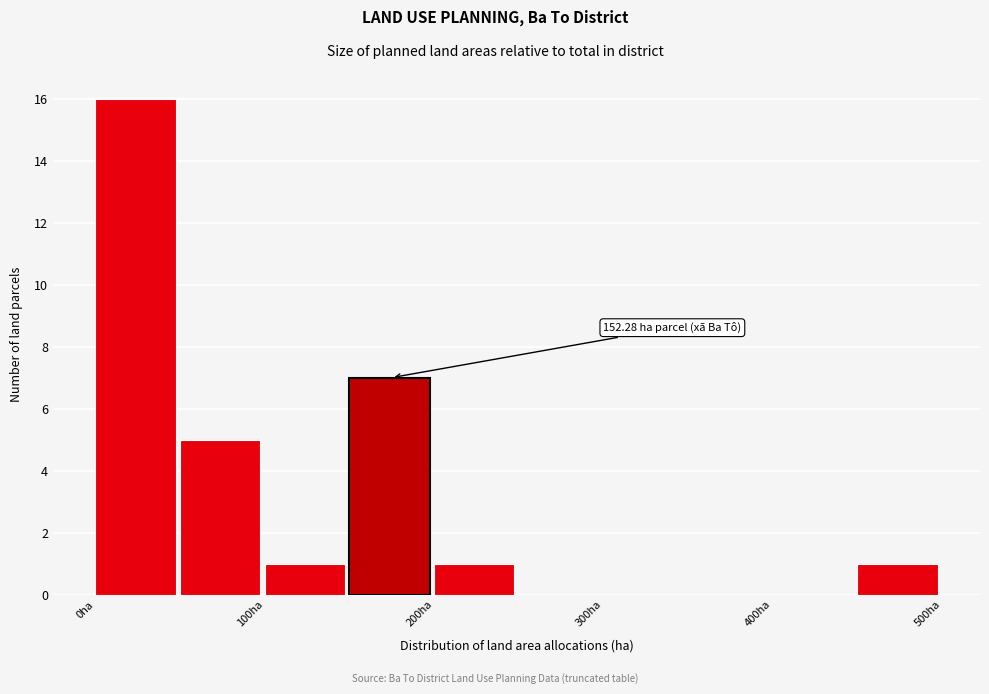

Which range on the x-axis has the tallest bar?

0 to 50